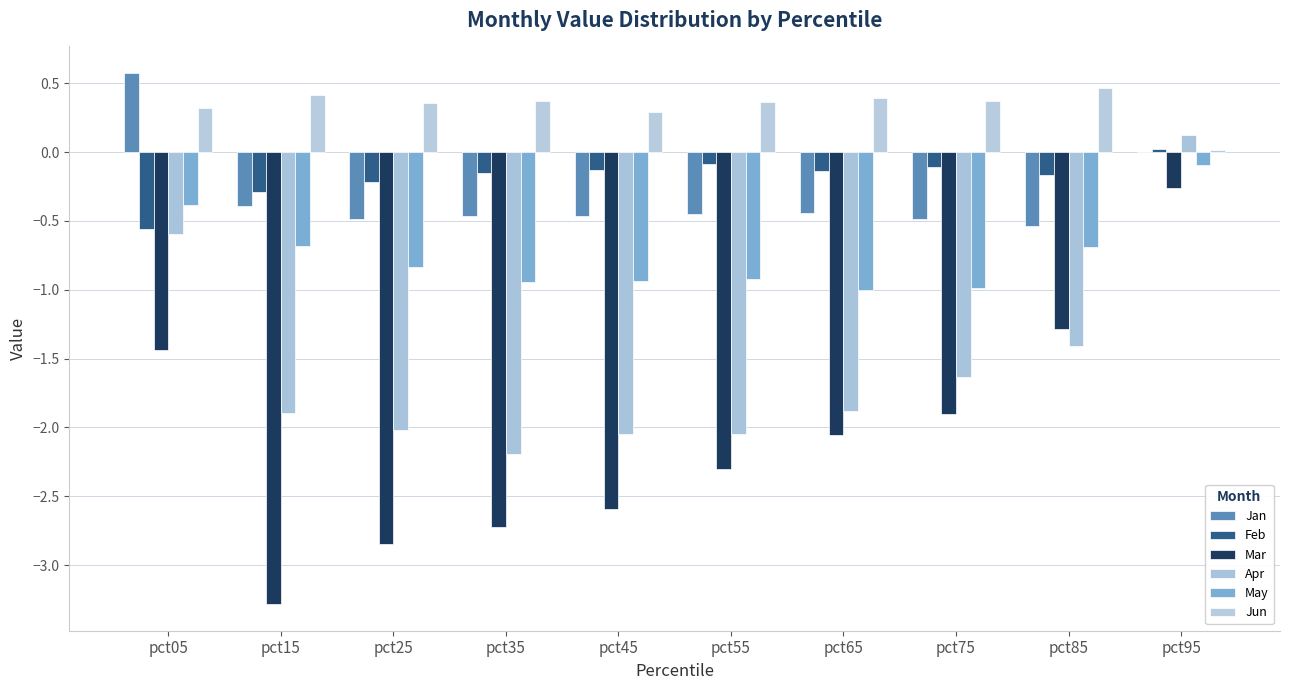

How many distinct data groups are displayed?

6